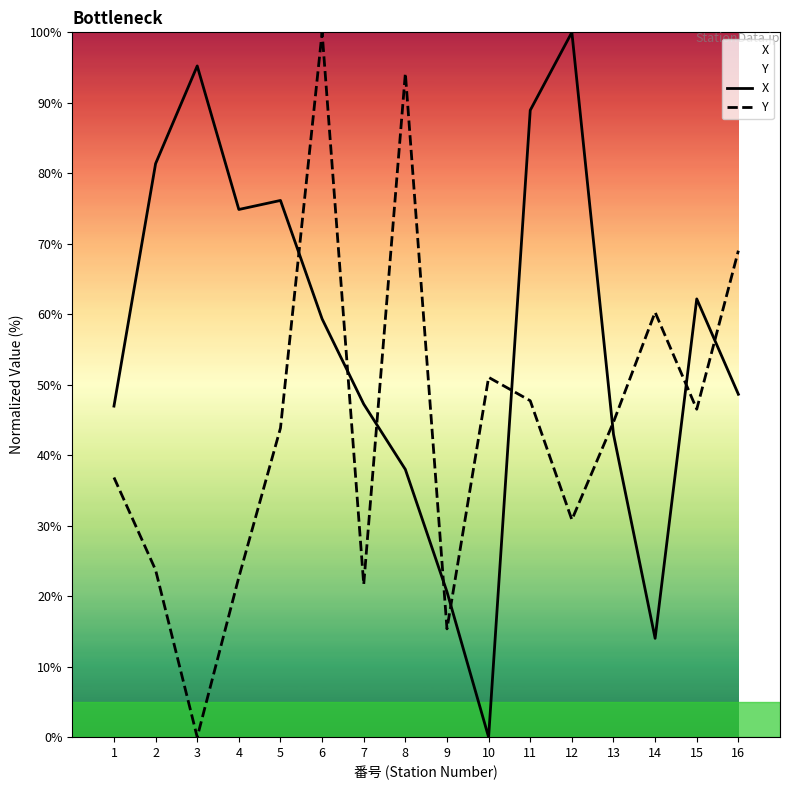

The X series shows 14.0 at 14. True or false?

True